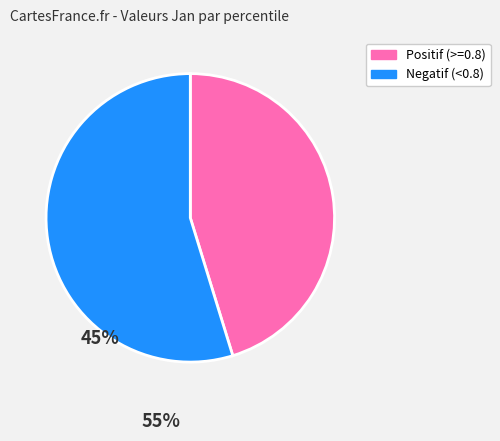

Is there a majority slice in this chart?

Yes